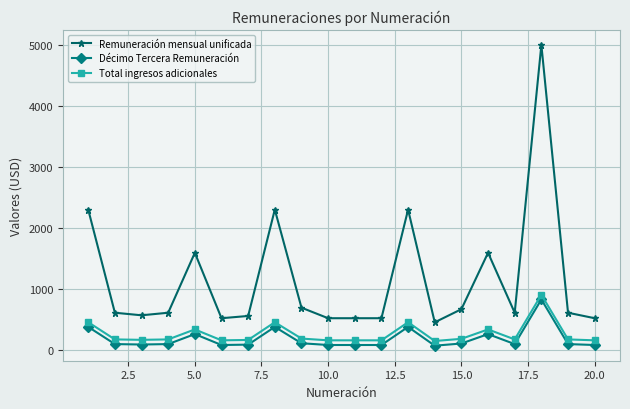

True or false: Remuneración mensual unificada and Décimo Tercera Remuneración cross at least once.

False